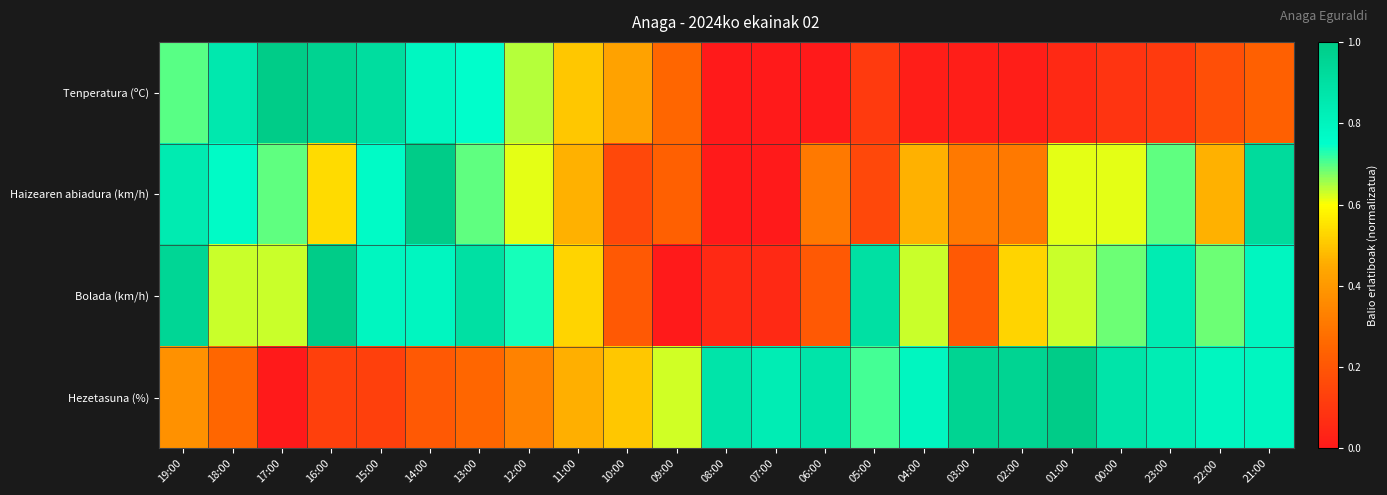

How many series are shown in this chart?

4